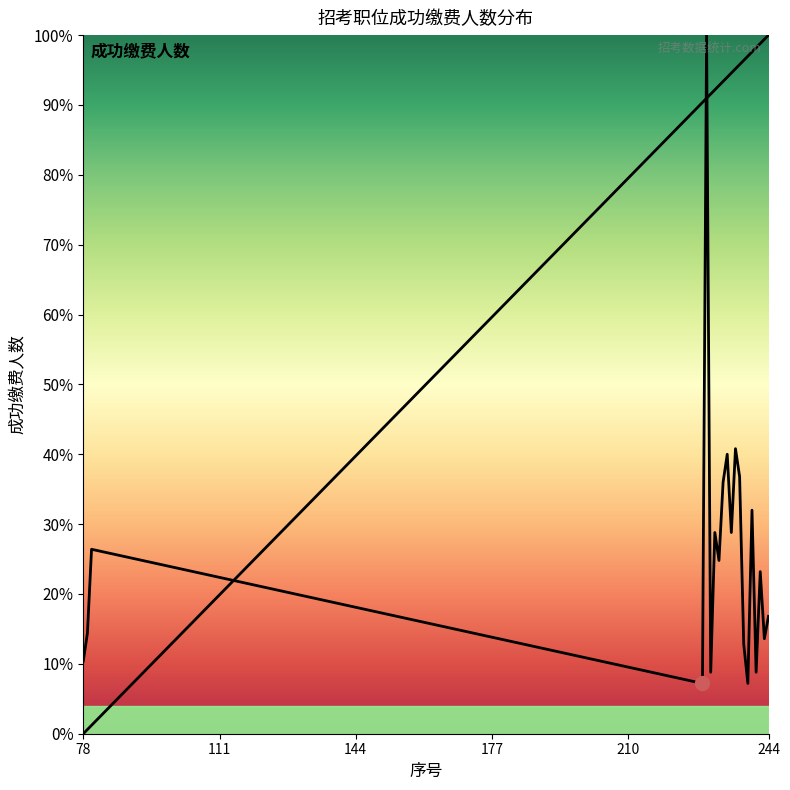

Where do 成功缴费人数 and 序号 first cross each other?

80 and 228